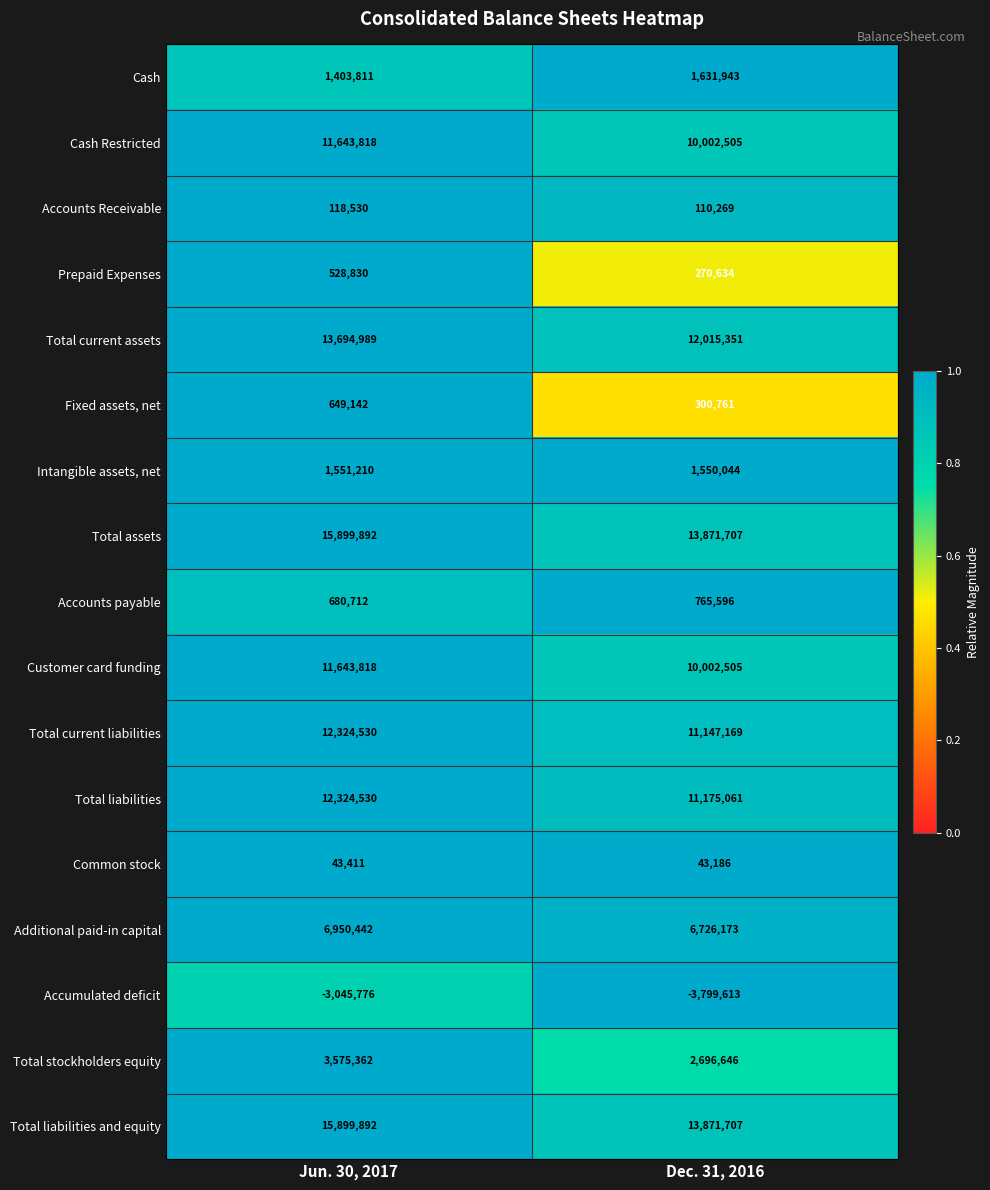

What is the sum of all Accumulated deficit values?

-6845389